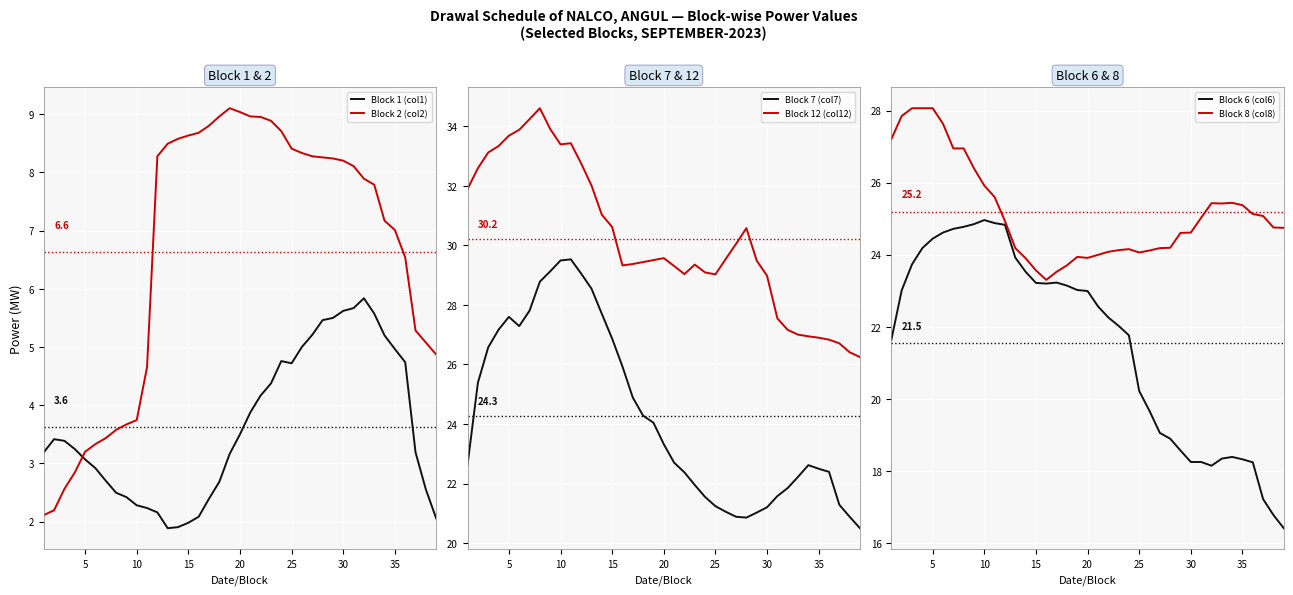

How many data points in Block 7 (col7) are above 22?

26